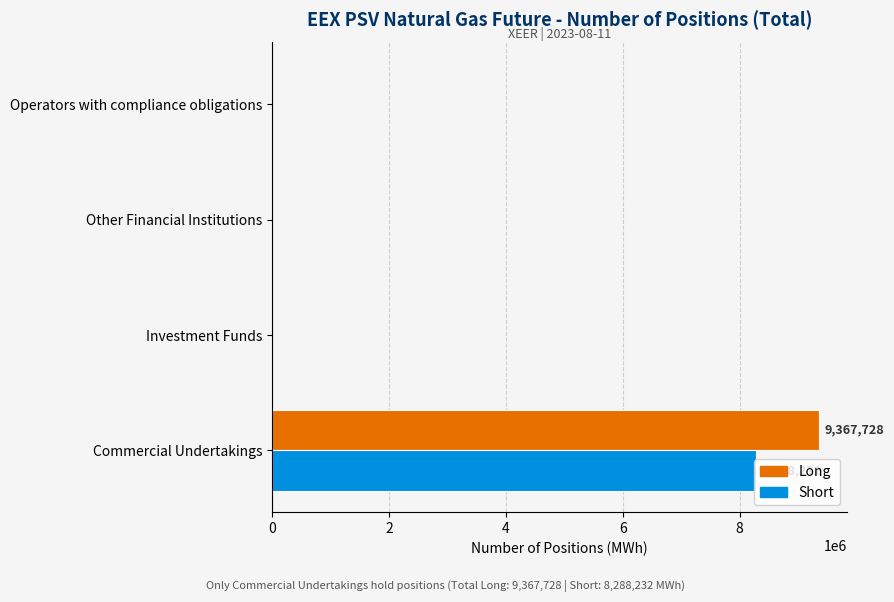

What is the sum of all Short values?

8288232